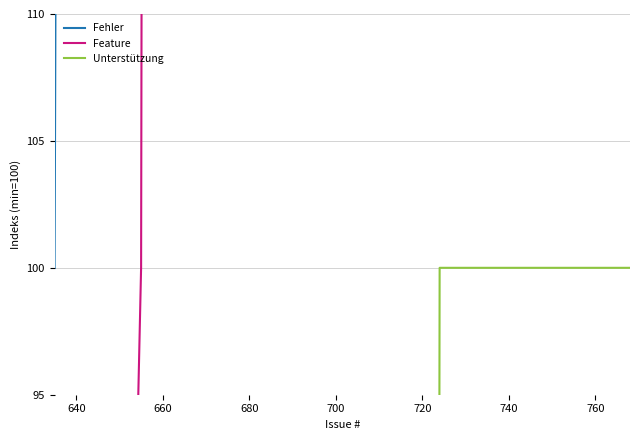

Is it true that Feature equals 693 at 13?

False